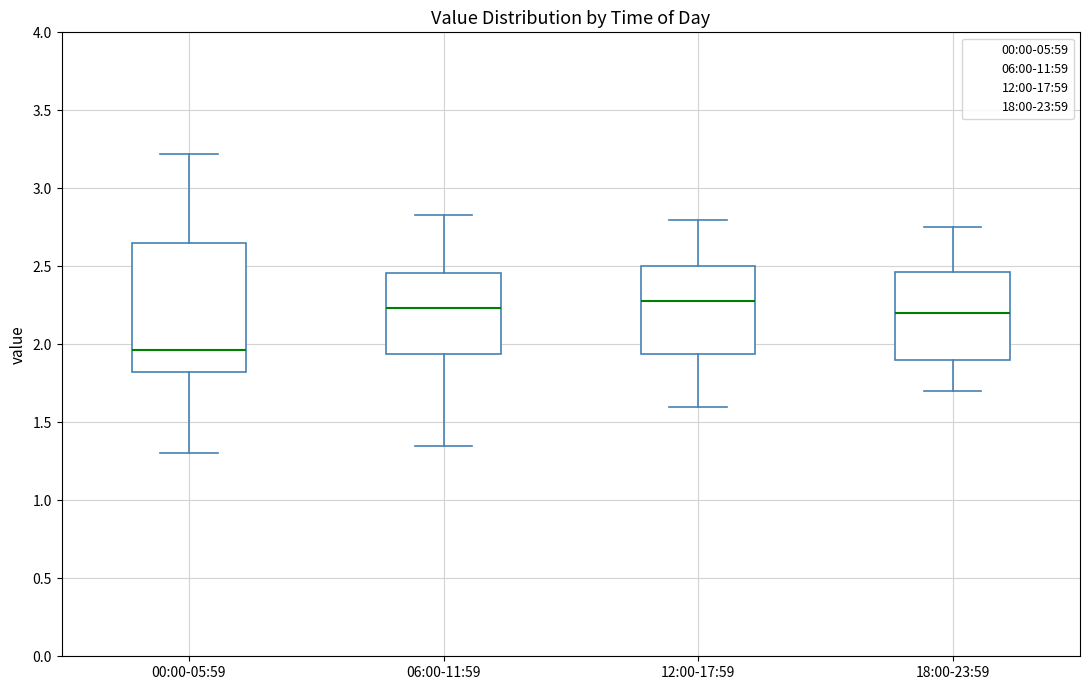

Which box is the tallest, from its lower edge to its upper edge?

00:00-05:59